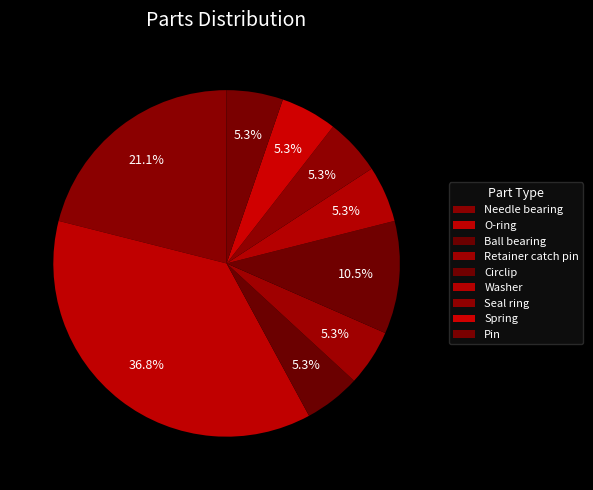

What percentage is the Washer slice, to the nearest percent?

5%